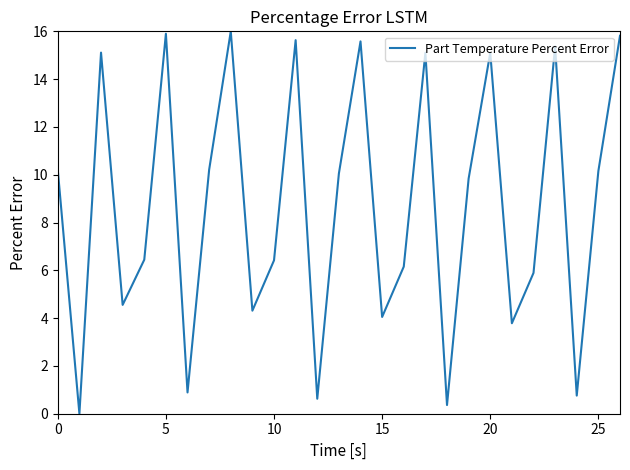

How many interior local peaks (higher than both neighbors) does the data have?

8